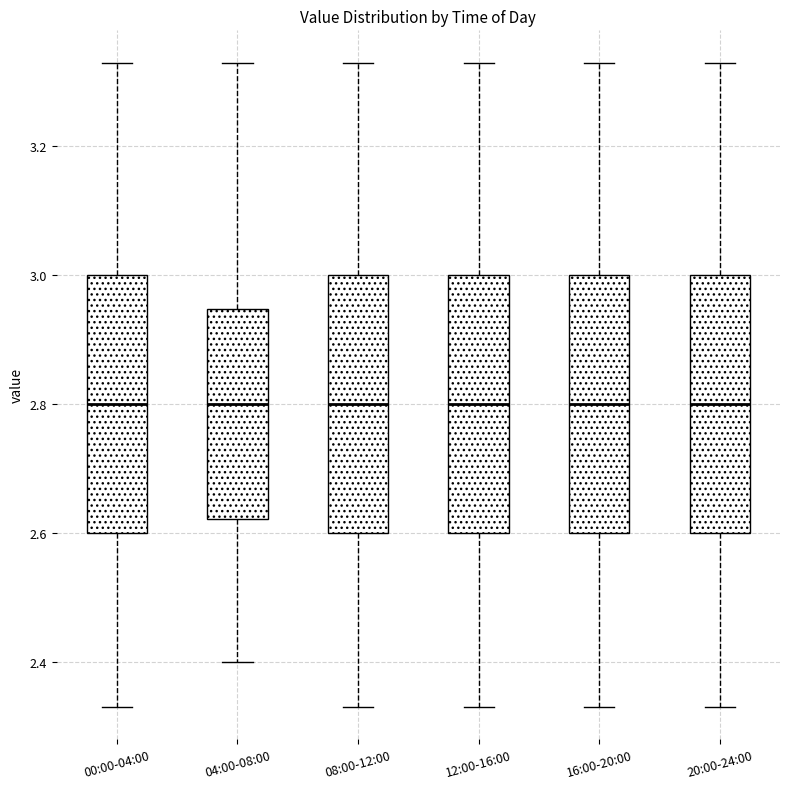

Reading left to right, transcribe this box plot: for each box, give where its median line is, the range the box spans, and where its two whiskers end, as read against the y-axis. The values are not printed on the chart, so give them approximately, as read against the axis.

00:00-04:00: median 2.80, box 2.60 to 3.00, whiskers 2.34 to 3.34
04:00-08:00: median 2.80, box 2.62 to 2.94, whiskers 2.40 to 3.34
08:00-12:00: median 2.80, box 2.60 to 3.00, whiskers 2.34 to 3.34
12:00-16:00: median 2.80, box 2.60 to 3.00, whiskers 2.34 to 3.34
16:00-20:00: median 2.80, box 2.60 to 3.00, whiskers 2.34 to 3.34
20:00-24:00: median 2.80, box 2.60 to 3.00, whiskers 2.34 to 3.34